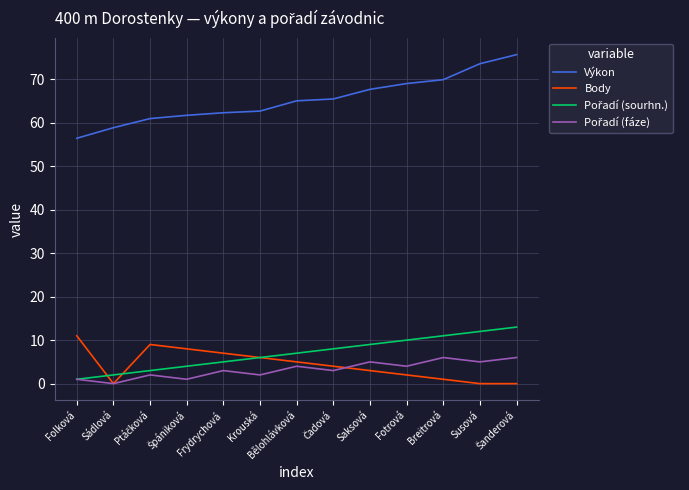

How many series are shown in this chart?

4